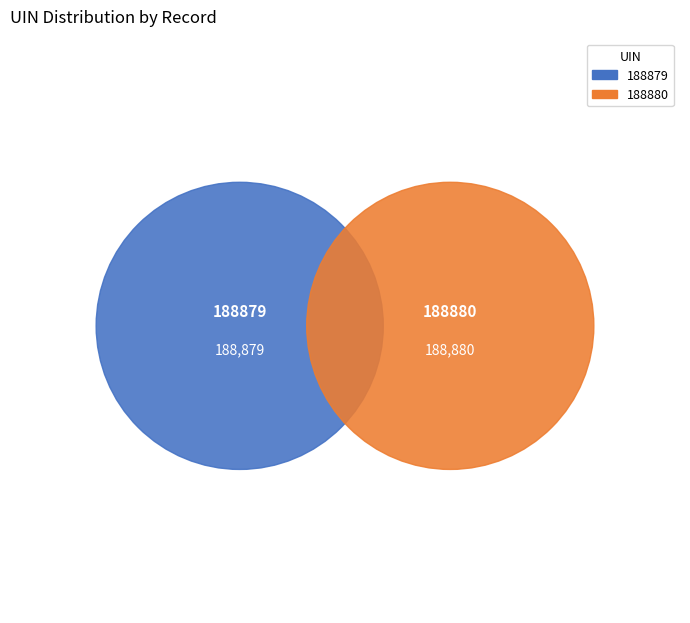

Is 188880 the majority of the pie?

Yes